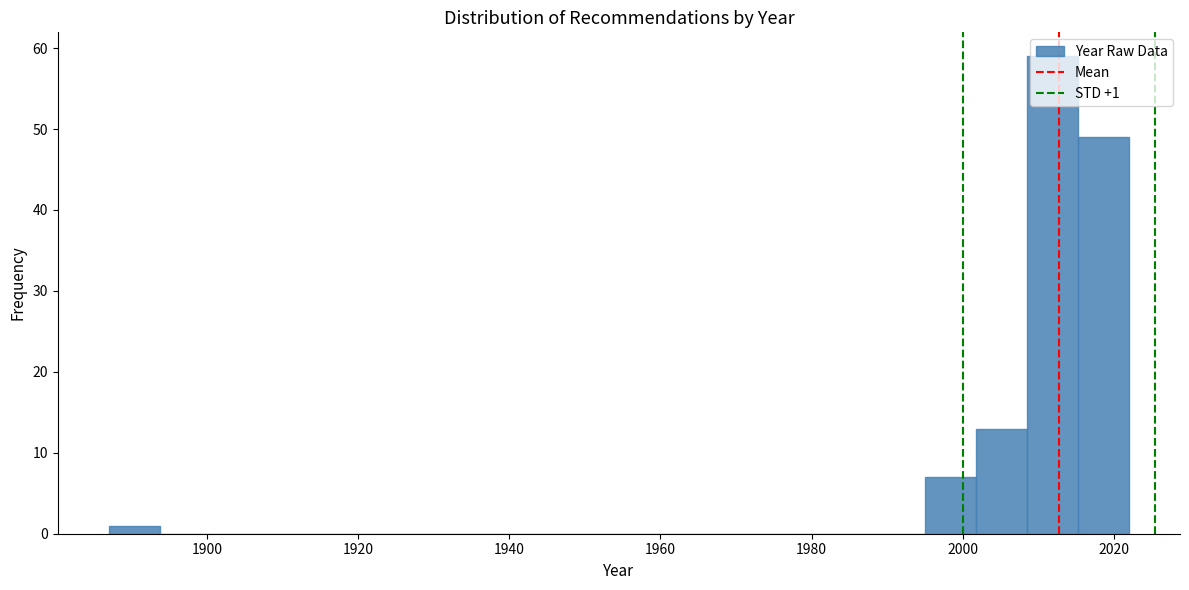

Read against the x-axis, roughly where is the centre of the tallest bar?

2012